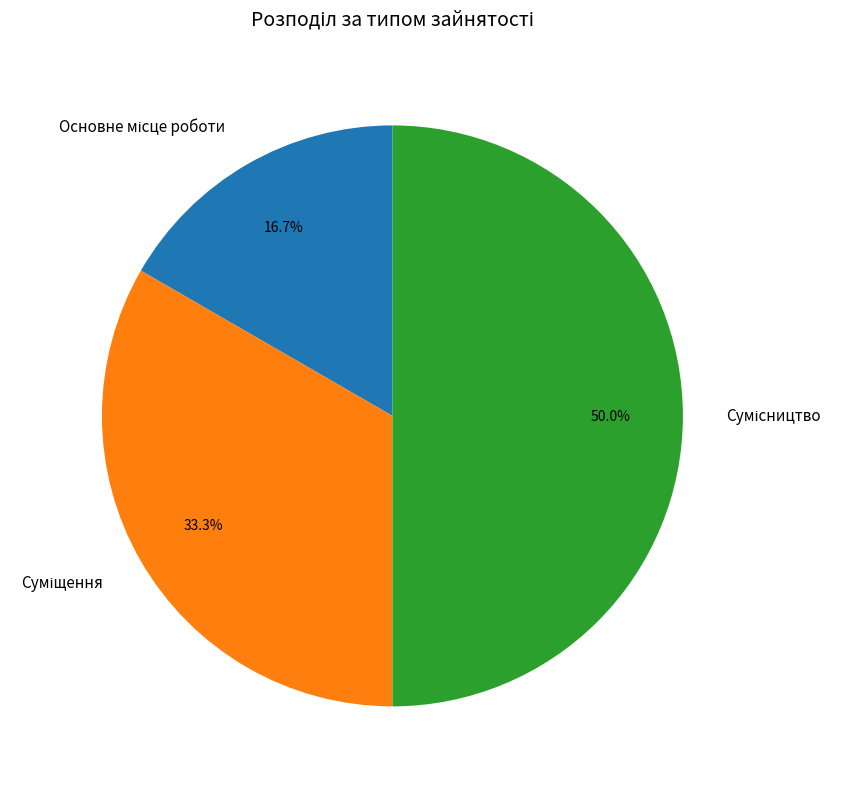

Does Основне місце роботи represent more than half of the total?

No